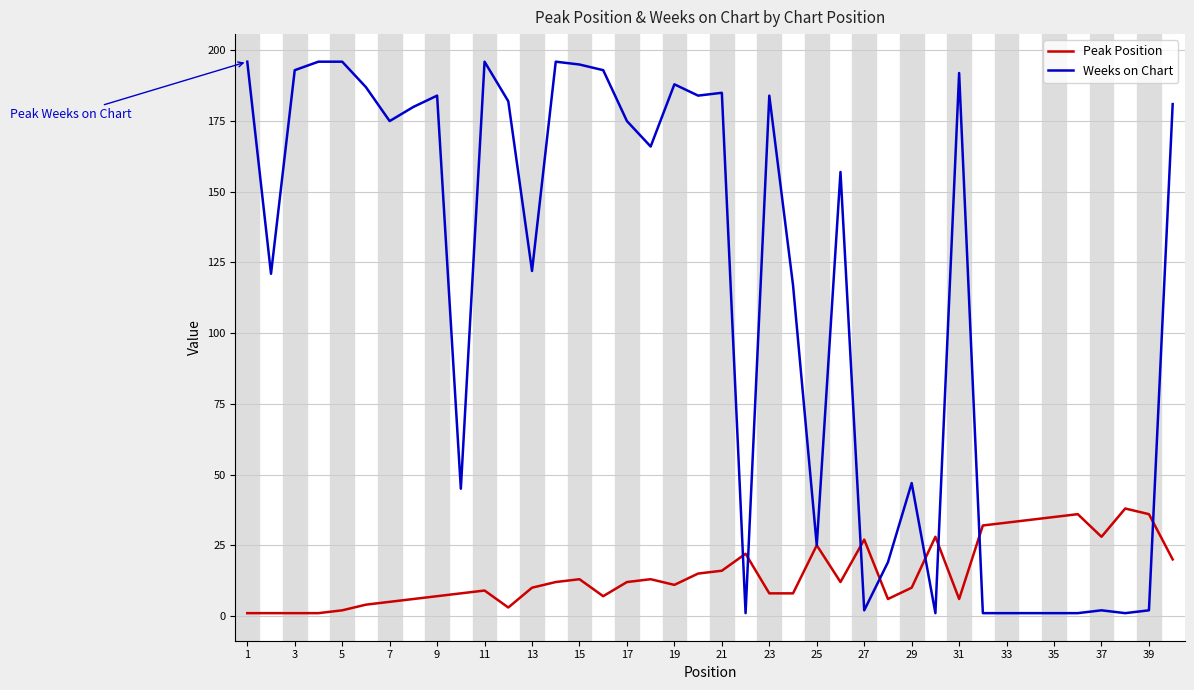

Which series has the largest range (max minus min)?

Weeks on Chart